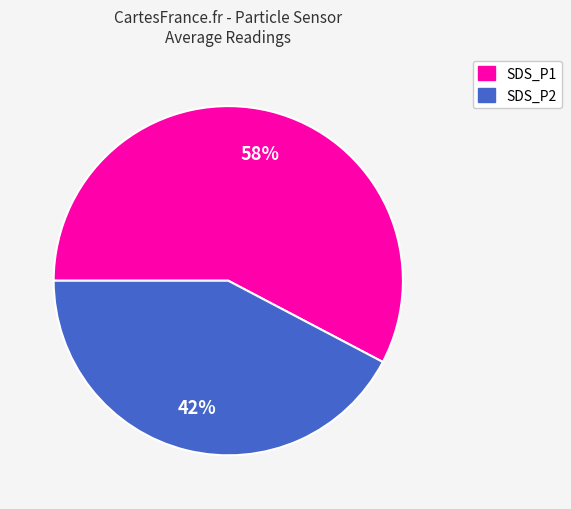

The SDS_P1 slice represents 51% of the pie. True or false?

False